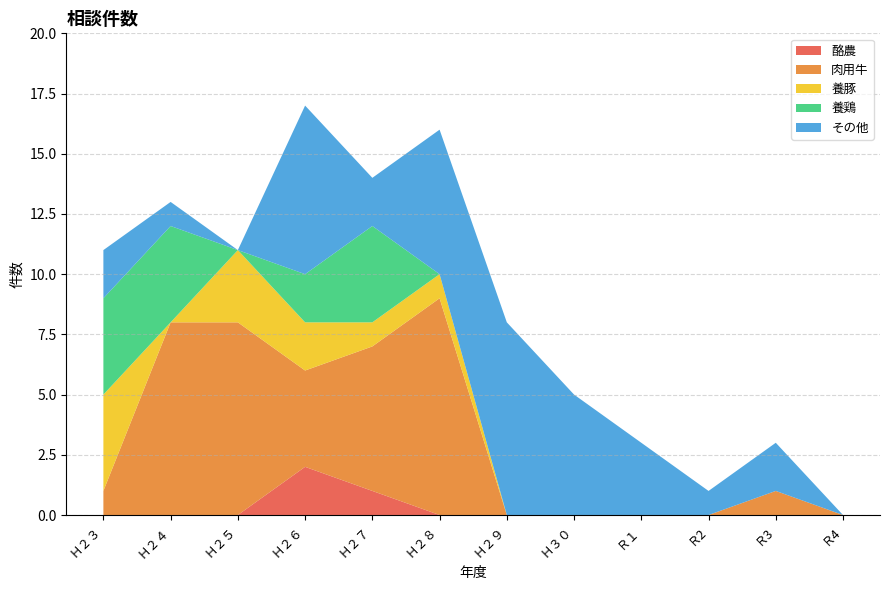

Reading left to right, transcribe all the data shown in this chart.

酪農: 0	0	0	2	1	0	0	0	0	0	0	0
肉用牛: 1	8	8	4	6	9	0	0	0	0	1	0
養豚: 4	0	3	2	1	1	0	0	0	0	0	0
養鶏: 4	4	0	2	4	0	0	0	0	0	0	0
その他: 2	1	0	7	2	6	8	5	3	1	2	0